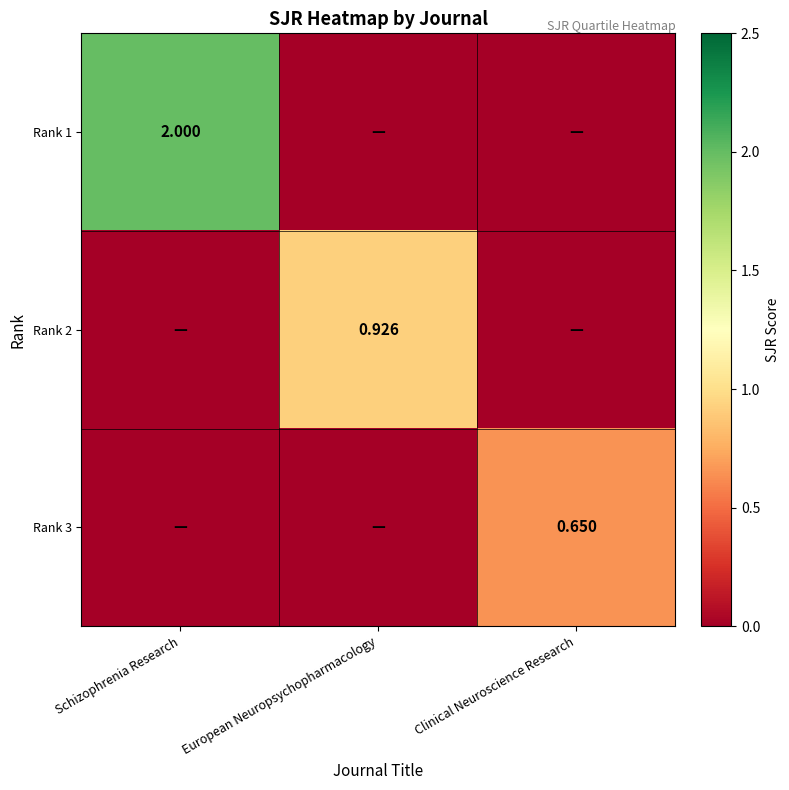

The value of Rank 1 at Schizophrenia Research is 3.5. True or false?

False